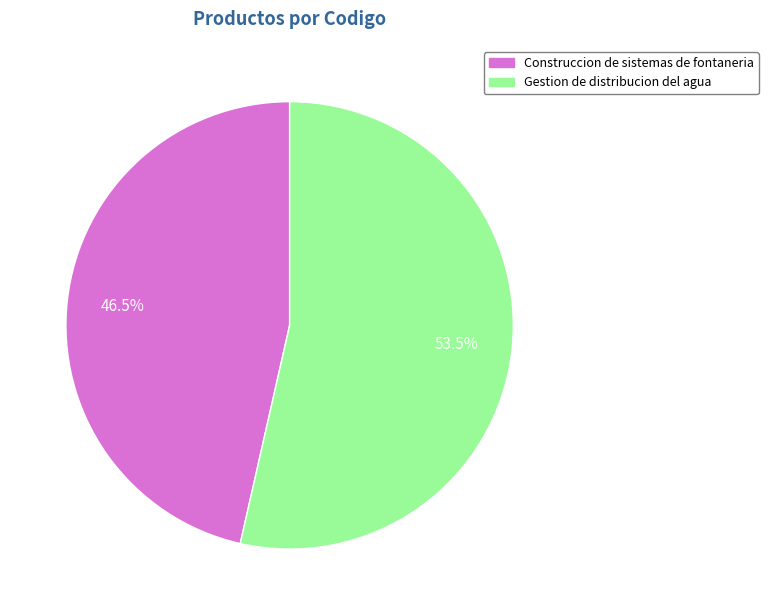

Which category has the smallest portion of the pie?

Construccion de sistemas de fontaneria